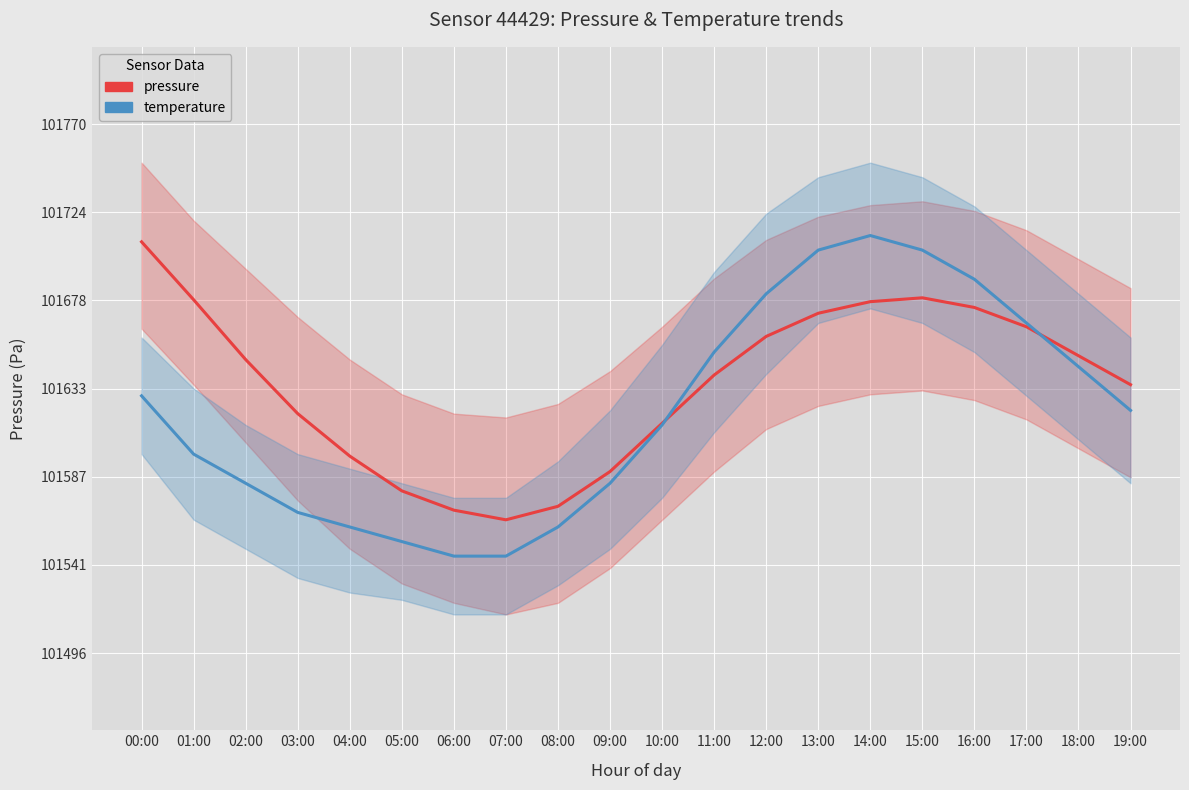

True or false: temperature and pressure intersect in this chart.

True